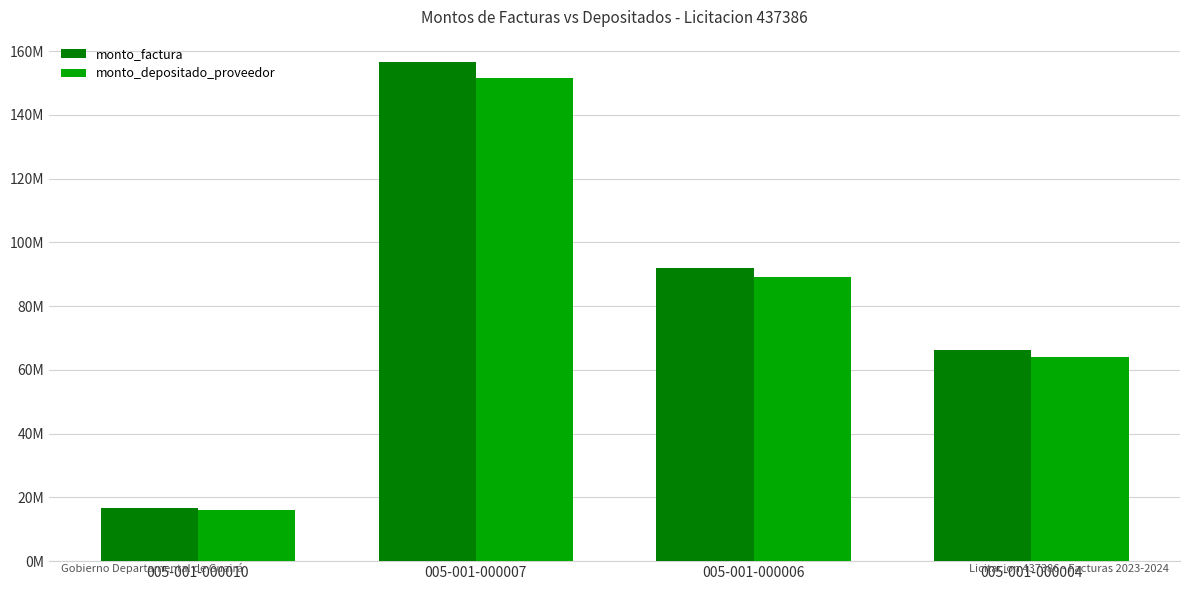

List the series in order of their overall mean, highest first.

monto_factura, monto_depositado_proveedor